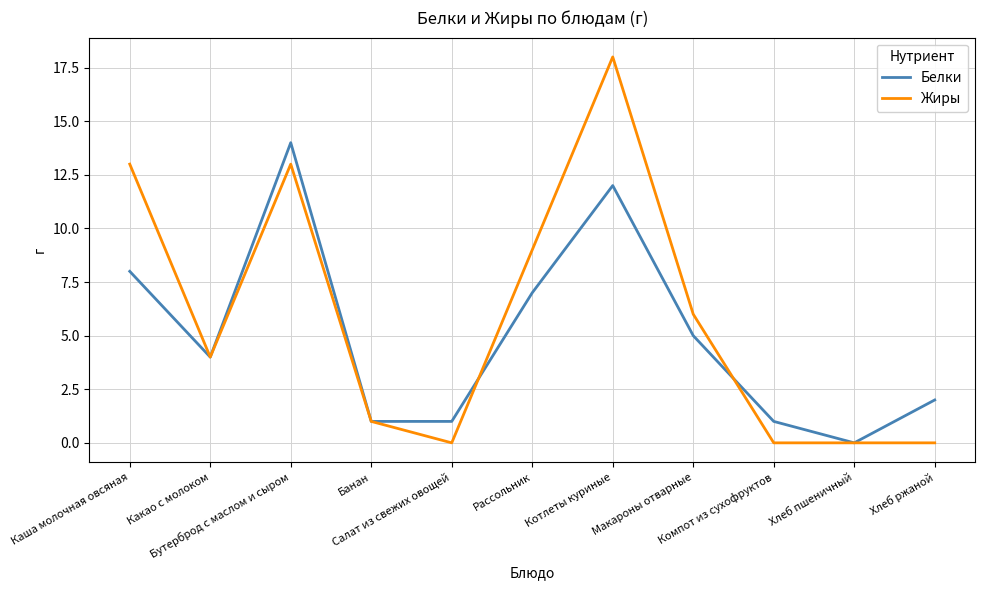

Which series has the largest total across all categories?

Жиры